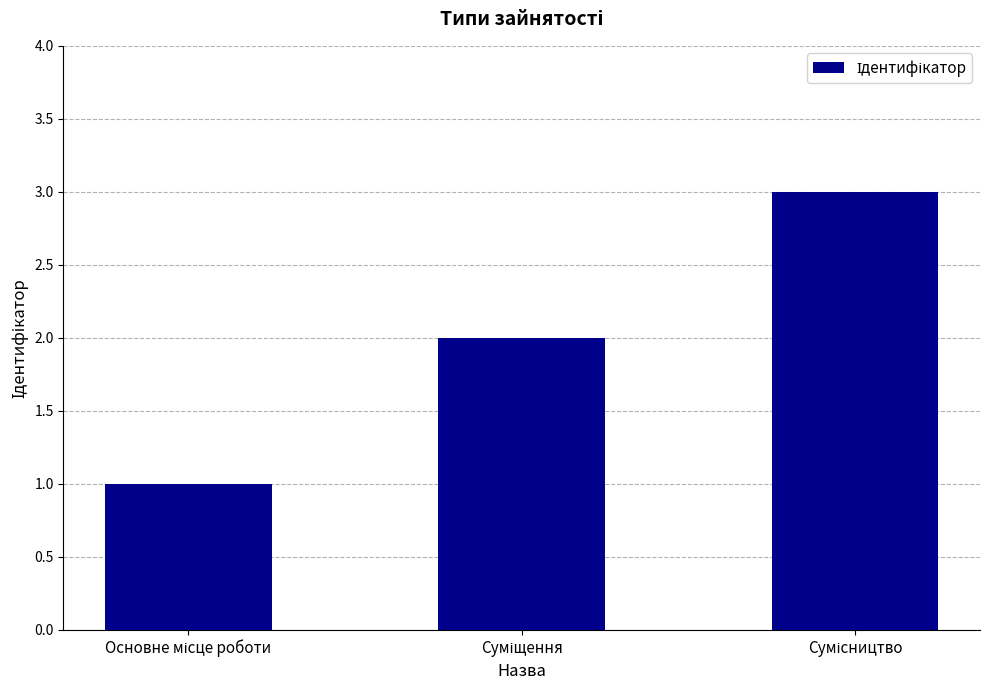

What is the maximum value shown in the chart?

3